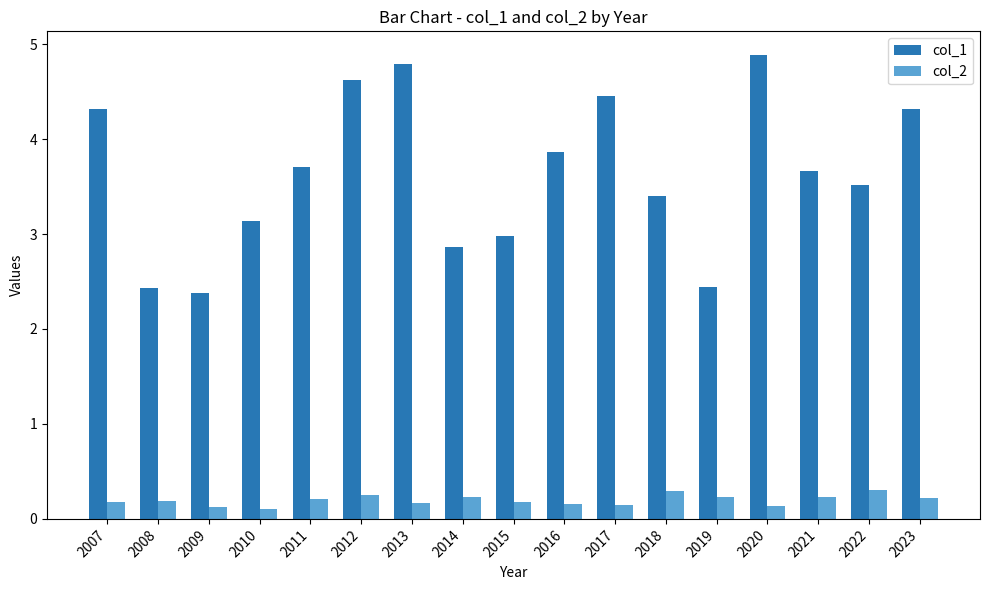

What is the minimum value shown in the chart?

0.1